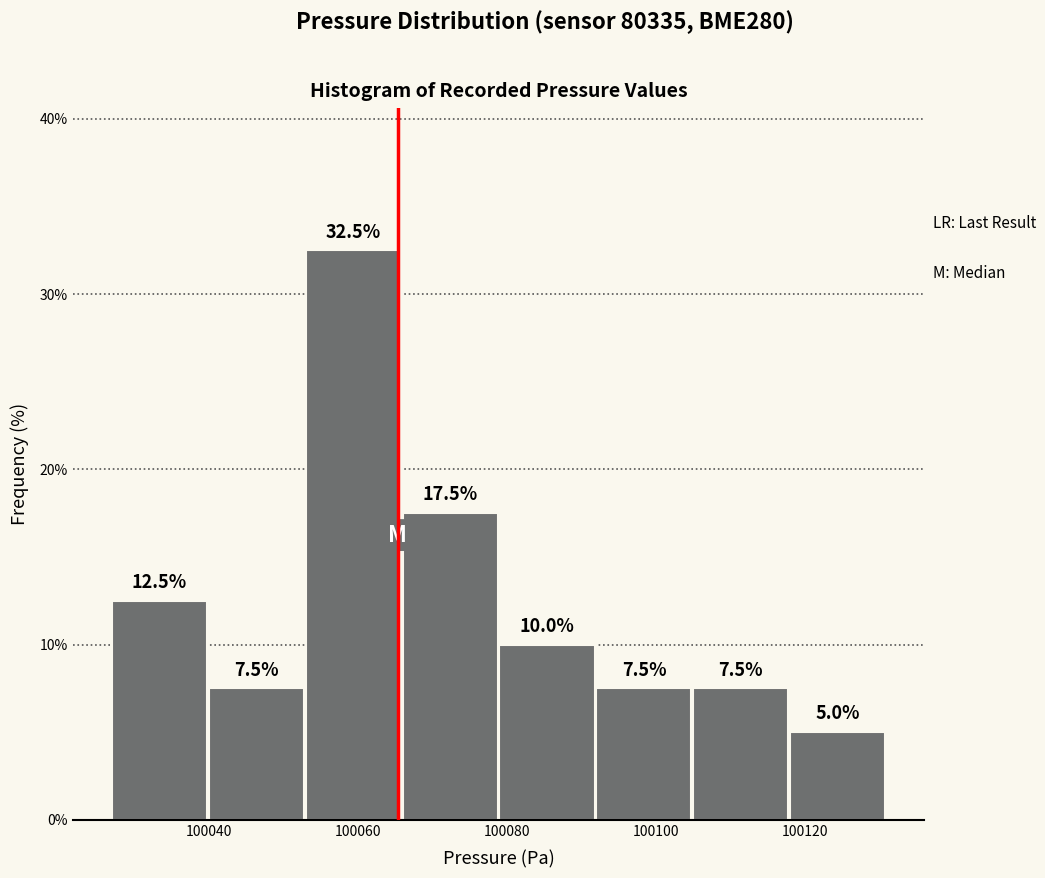

Reading left to right, transcribe this chart: for each bar, give the range it covers on the x-axis and its height. The bar edges are not printed on the chart, so give them approximately, as read against the axis.

100026 to 100040: 12.5
100040 to 100052: 7.5
100052 to 100066: 32.5
100066 to 100078: 17.5
100078 to 100092: 10.0
100092 to 100104: 7.5
100104 to 100118: 7.5
100118 to 100130: 5.0